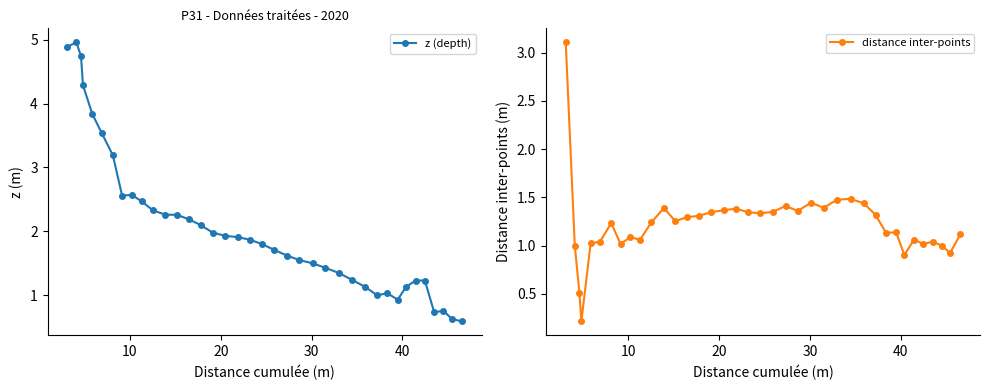

True or false: z (depth) has more than 0 points higher than both neighbors.

True